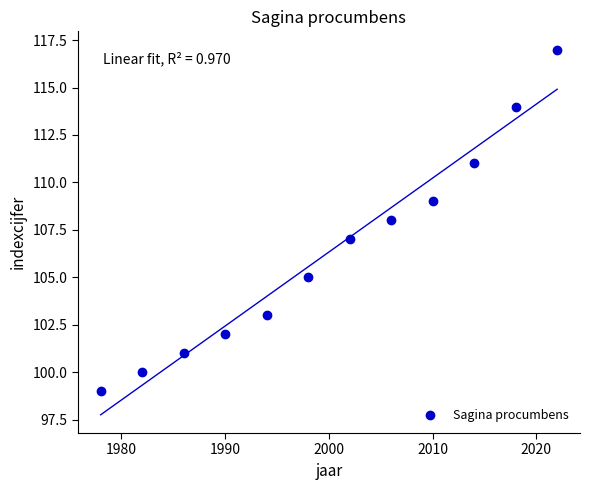

What is the range of X values (max minus min)?

44